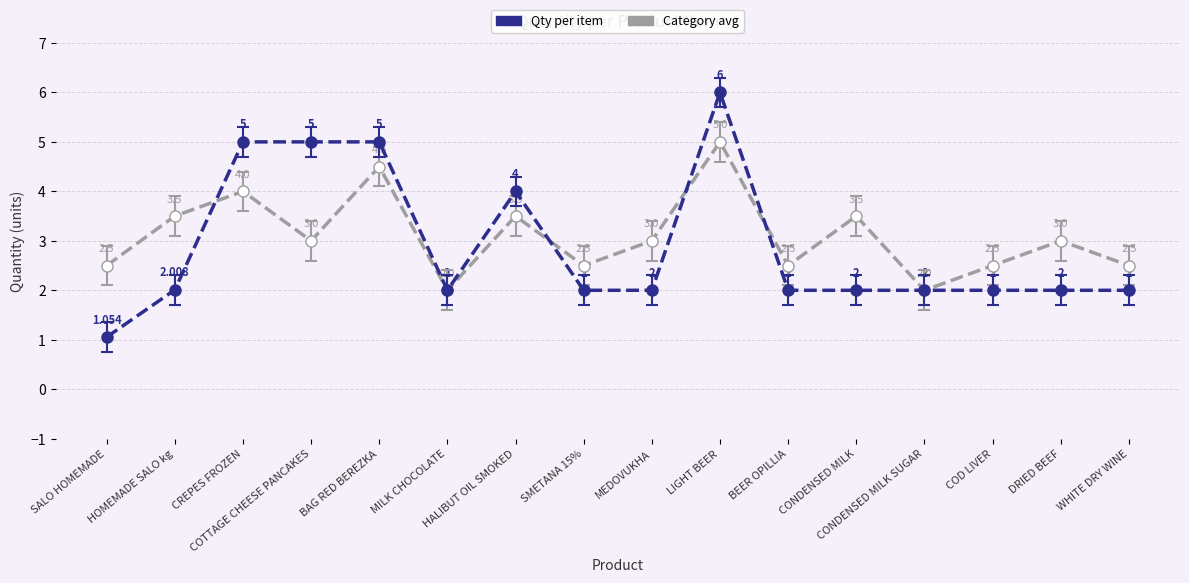

True or false: Qty per item has more than 0 interior local peaks.

True